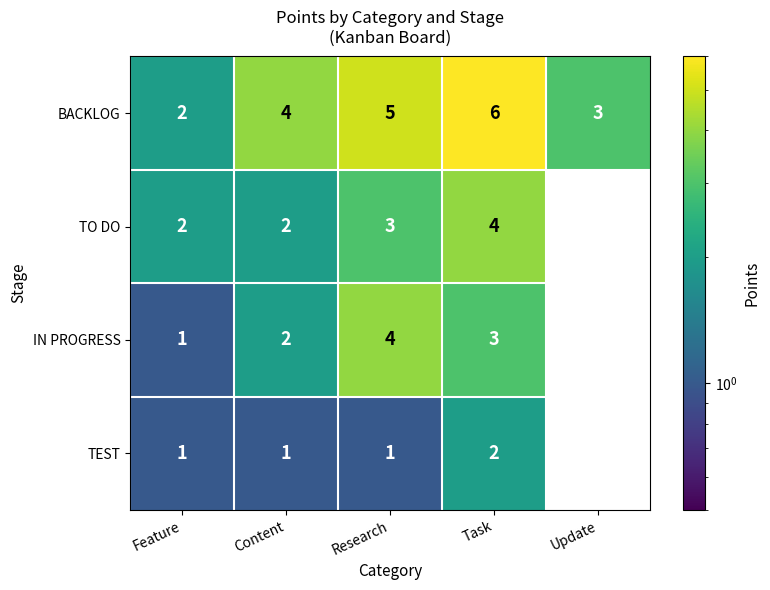

Which series has the largest total across all categories?

BACKLOG